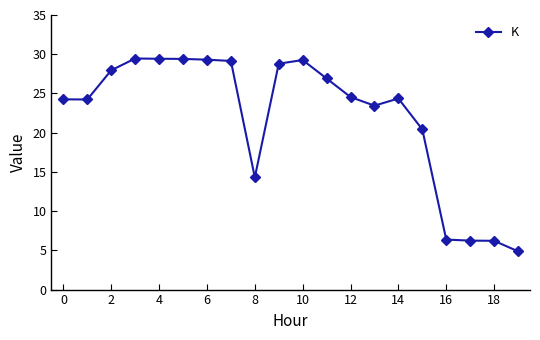

What is the greatest value displayed?

29.5